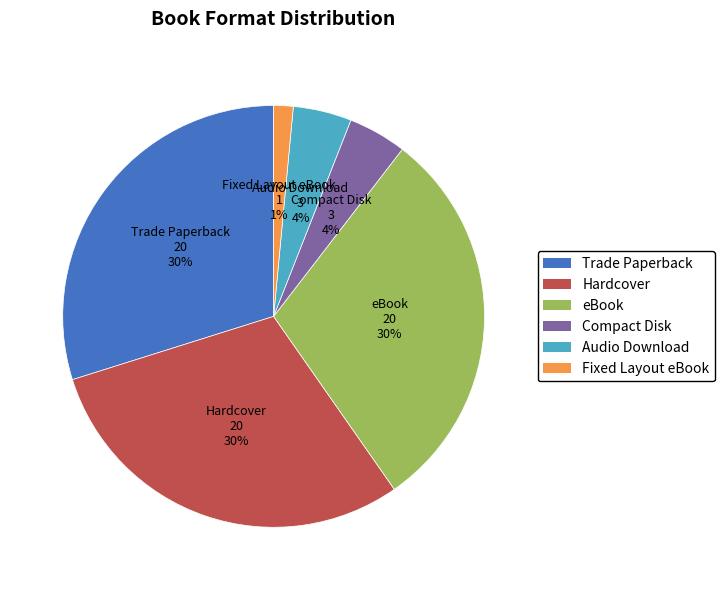

Do Hardcover and Fixed Layout eBook together represent more than half of the pie?

No